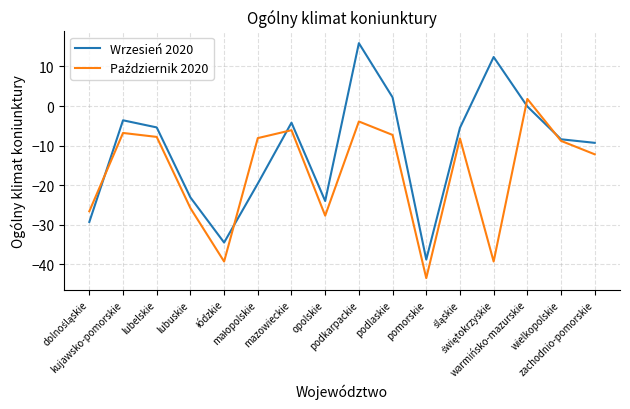

What is the minimum value shown in the chart?

-43.5